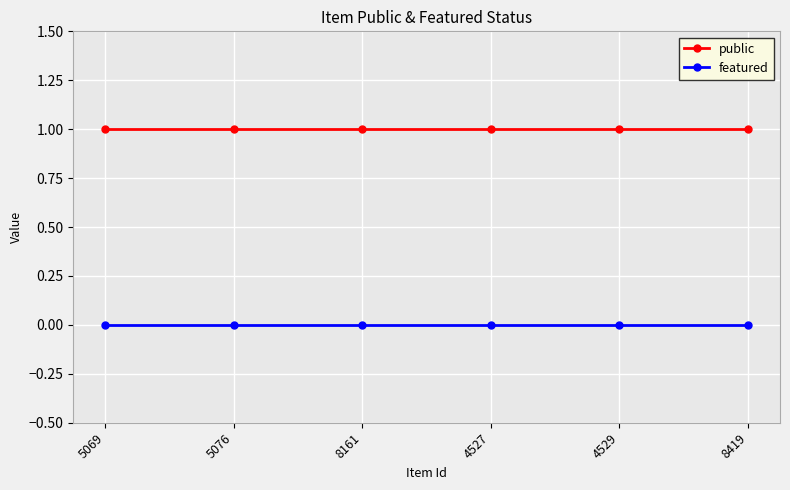

True or false: public and featured intersect in this chart.

False